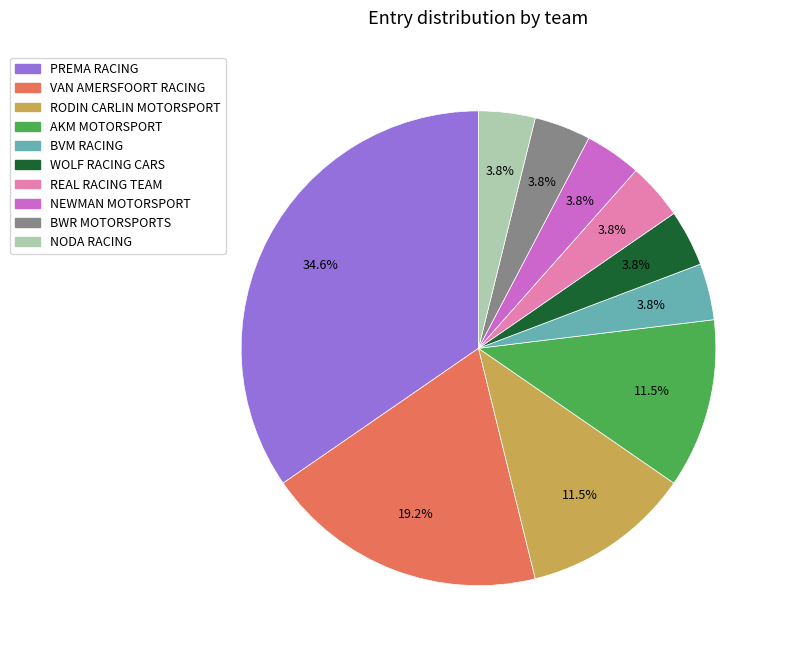

What percentage is the BVM RACING slice, to the nearest percent?

4%